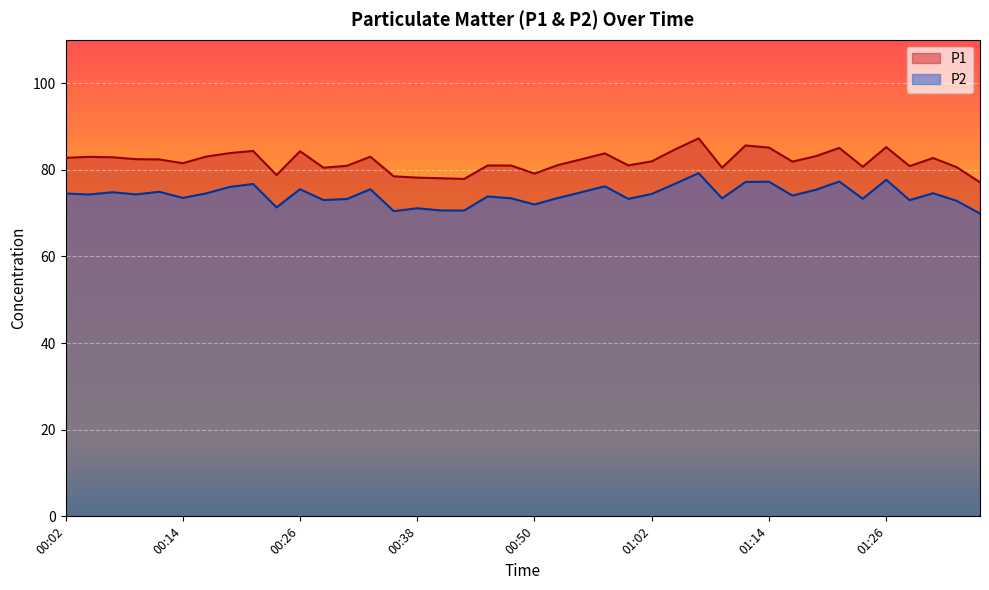

What is the label of the 26th point from the left?

01:02